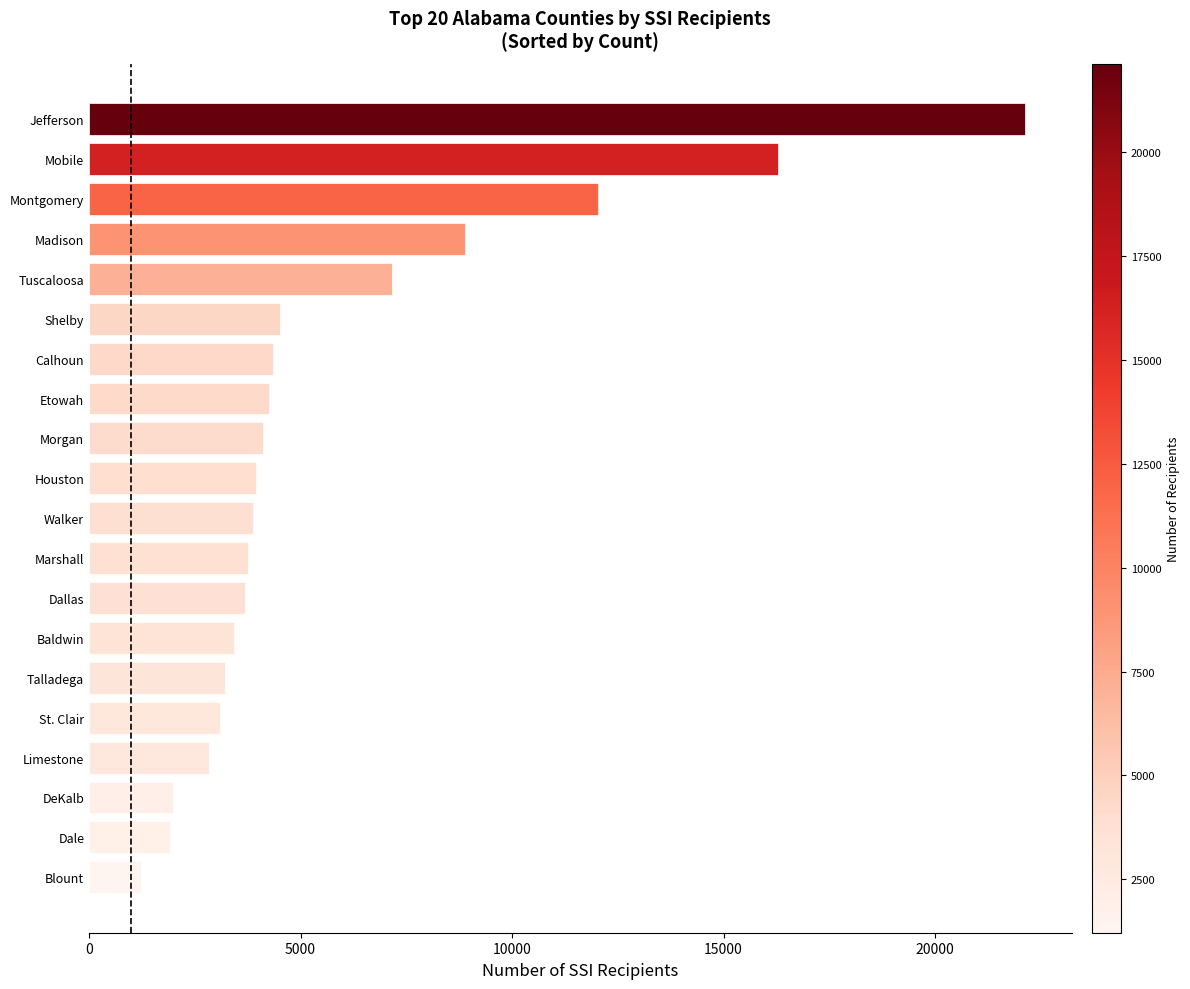

What is the change in value from Talladega to Tuscaloosa?

+3946